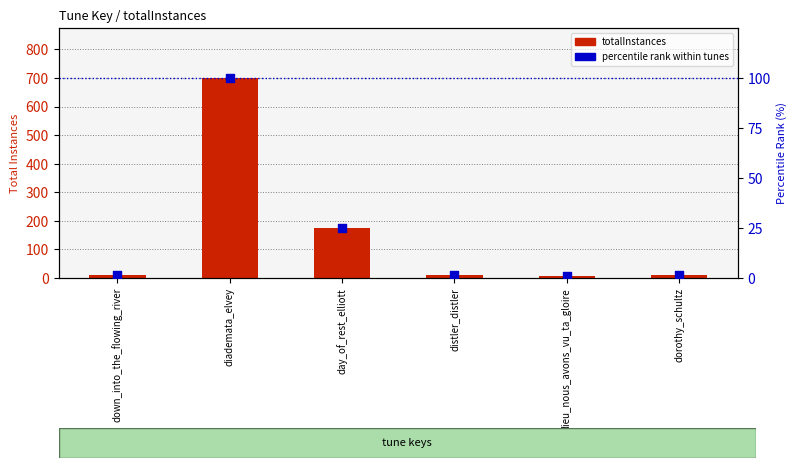

What are all the series names shown in the legend?

totalInstances, percentile rank within tunes